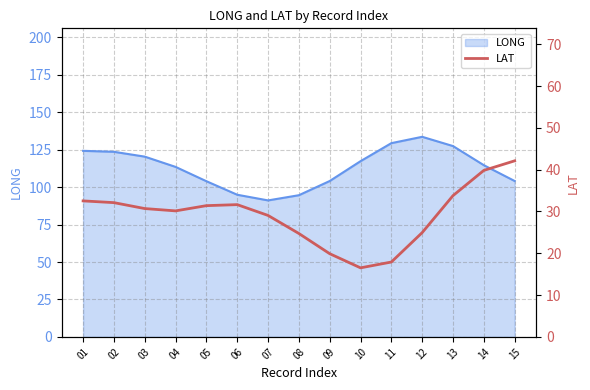

What is the minimum value for LONG?

91.1